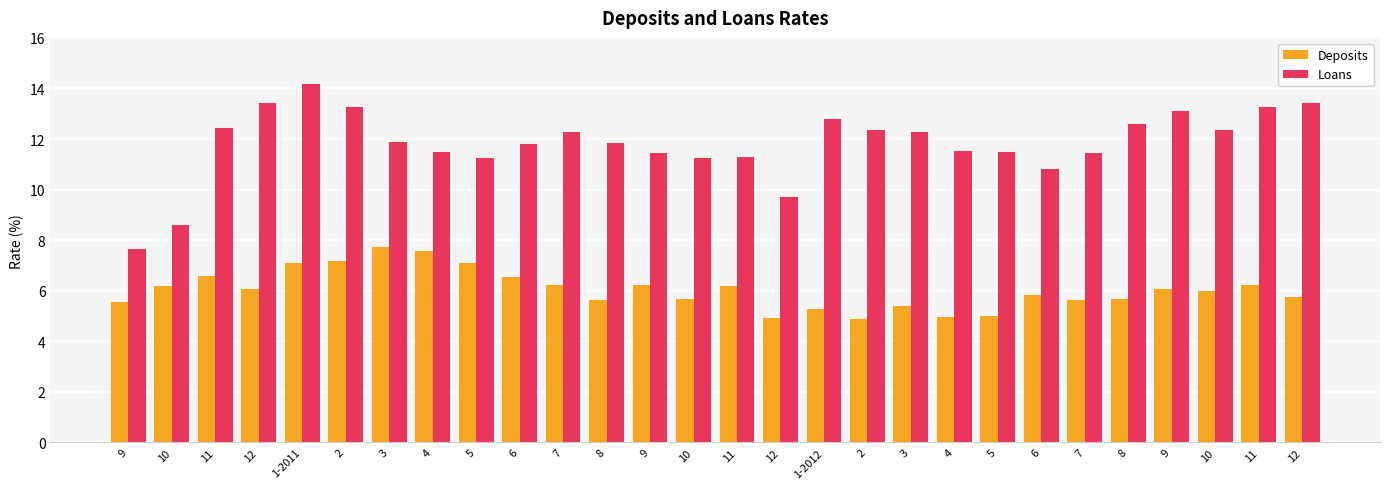

How many categories are shown in the chart?

28